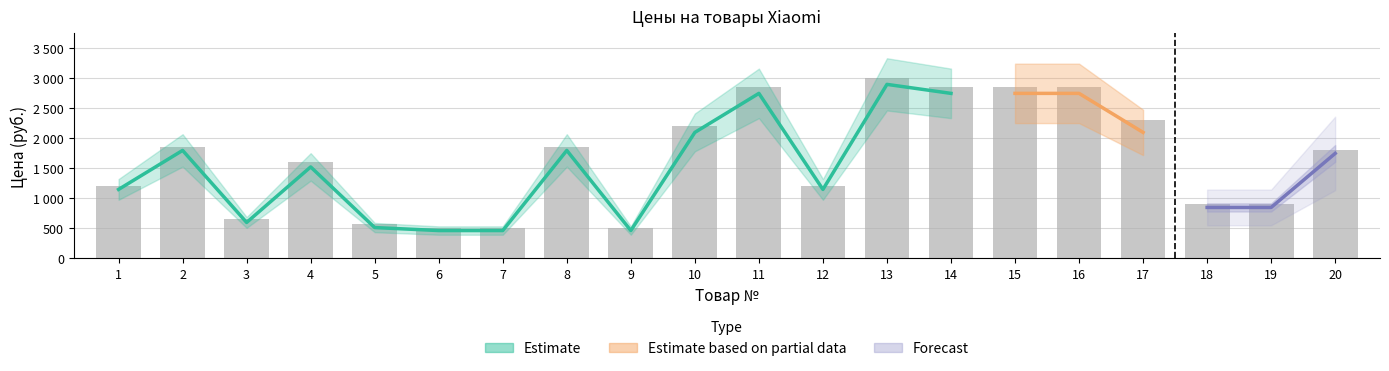

What is the change in value from 4 to 9?

-1100